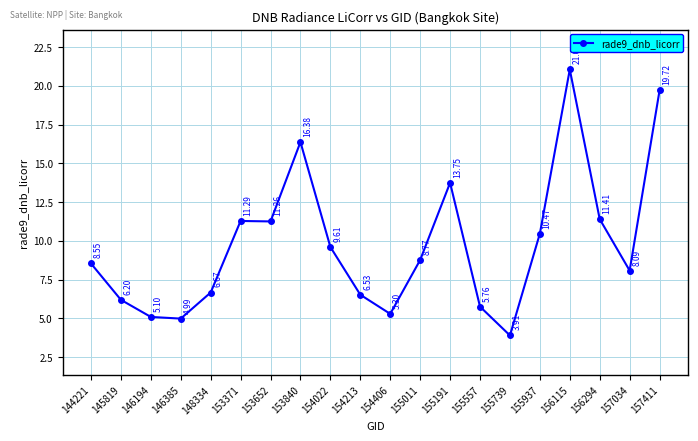

List the labels in order of value, largest first.

156115, 157411, 153840, 155191, 156294, 153371, 153652, 155937, 154022, 155011, 144221, 157034, 148334, 154213, 145819, 155557, 154406, 146194, 146385, 155739